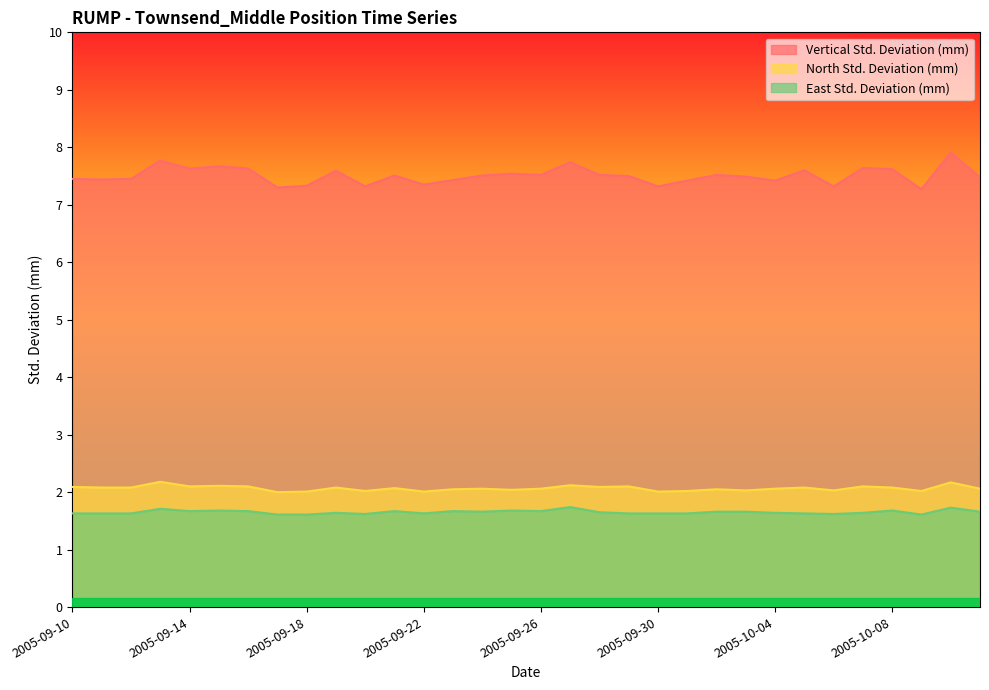

Does the chart have visible grid lines?

No